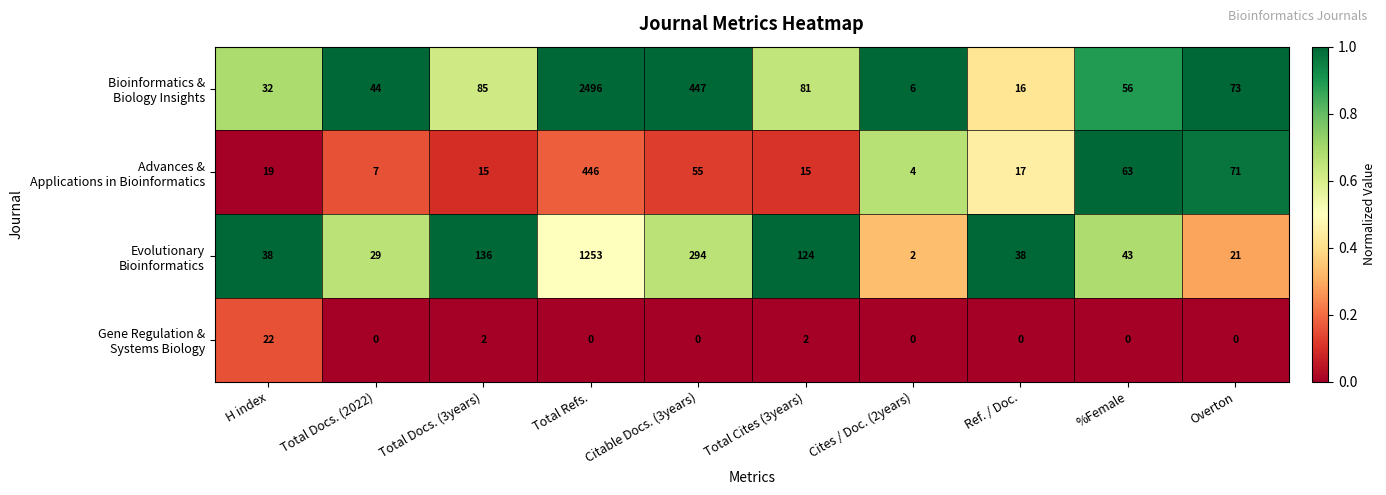

At which category does the chart reach its peak across all series?

Total Refs.